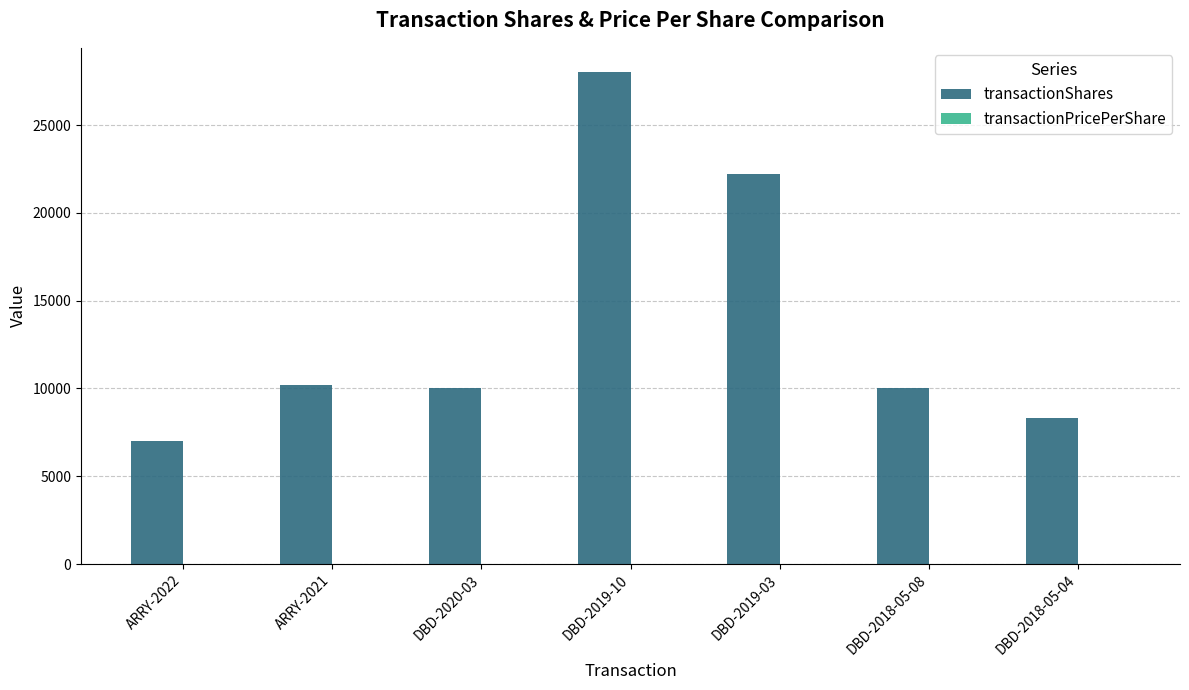

Which label corresponds to the largest value in the chart?

DBD-2019-10